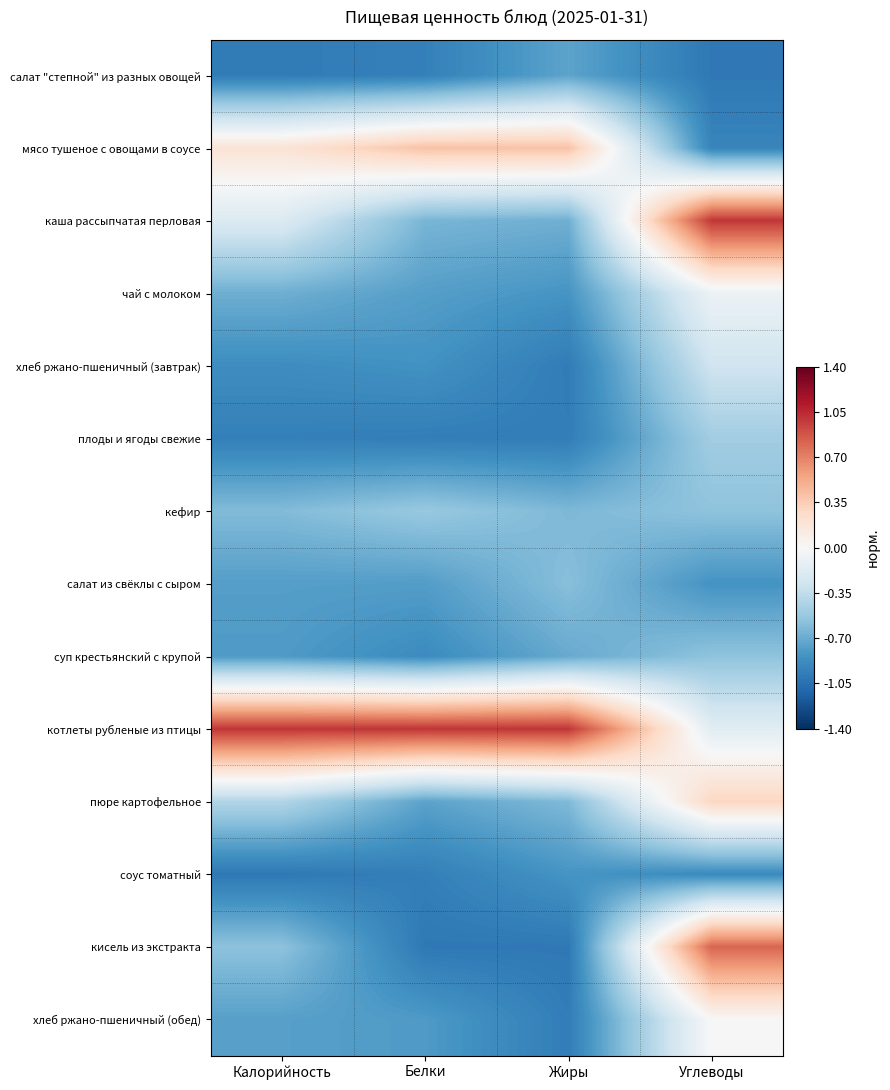

Reading left to right, list all the values displayed in this chart.

салат "степной" из разных овощей: Калорийность=-1.0	Белки=-1.0	Жиры=-0.7	Углеводы=-1.0
мясо тушеное с овощами в соусе: Калорийность=0.2	Белки=0.4	Жиры=0.4	Углеводы=-0.9
каша рассыпчатая перловая: Калорийность=-0.2	Белки=-0.6	Жиры=-0.7	Углеводы=1.0
чай с молоком: Калорийность=-0.7	Белки=-0.8	Жиры=-0.8	Углеводы=-0.1
хлеб ржано-пшеничный (завтрак): Калорийность=-0.9	Белки=-0.8	Жиры=-1.0	Углеводы=-0.3
плоды и ягоды свежие: Калорийность=-1.0	Белки=-1.0	Жиры=-1.0	Углеводы=-0.5
кефир: Калорийность=-0.6	Белки=-0.5	Жиры=-0.6	Углеводы=-0.6
салат из свёклы с сыром: Калорийность=-0.8	Белки=-0.8	Жиры=-0.6	Углеводы=-0.8
суп крестьянский с крупой: Калорийность=-0.8	Белки=-0.9	Жиры=-0.7	Углеводы=-0.6
котлеты рубленые из птицы: Калорийность=1.0	Белки=1.0	Жиры=1.0	Углеводы=-0.2
пюре картофельное: Калорийность=-0.4	Белки=-0.7	Жиры=-0.6	Углеводы=0.3
соус томатный: Калорийность=-1.0	Белки=-1.0	Жиры=-0.8	Углеводы=-0.9
кисель из экстракта: Калорийность=-0.6	Белки=-1.0	Жиры=-1.0	Углеводы=0.8
хлеб ржано-пшеничный (обед): Калорийность=-0.8	Белки=-0.8	Жиры=-1.0	Углеводы=0.0